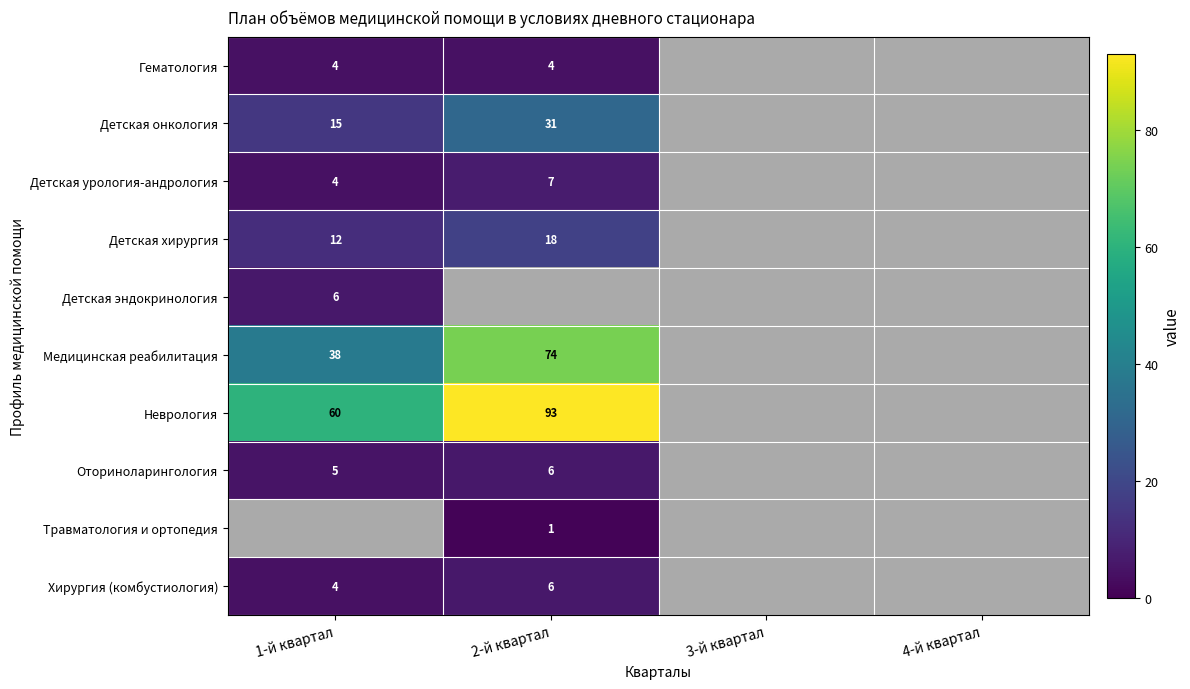

The value of Оториноларингология at 1-й квартал is 5. True or false?

True